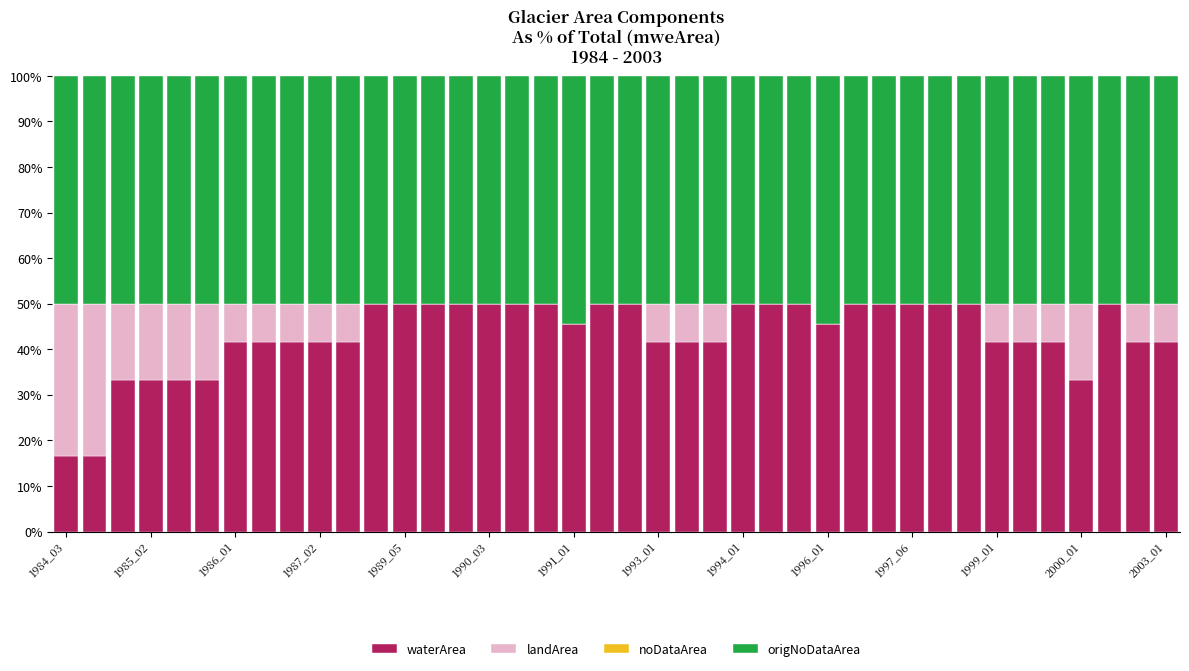

What is the sum of all waterArea values?

1732.6